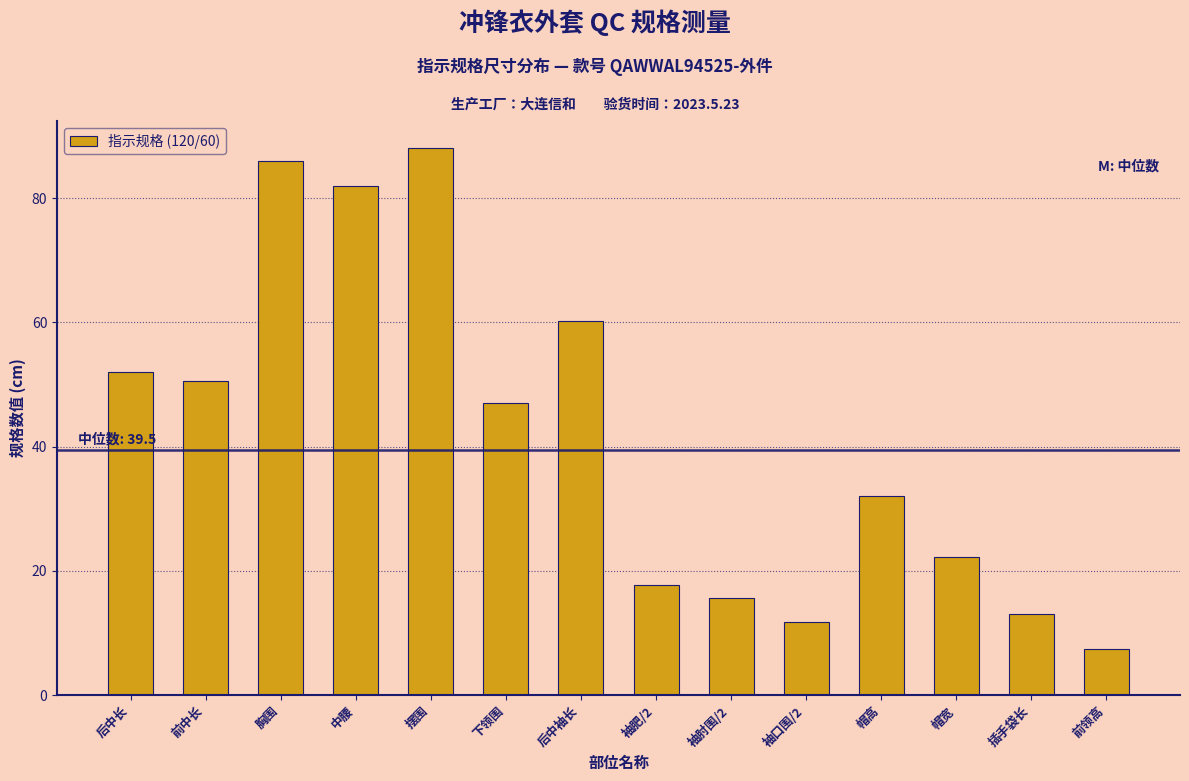

What is the value of the 2nd bar from the left?

50.5